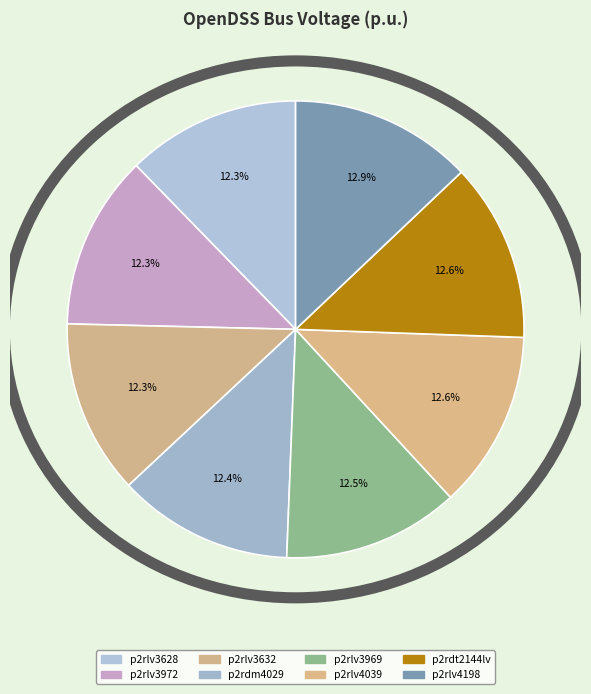

Count the number of slices in the pie.

8